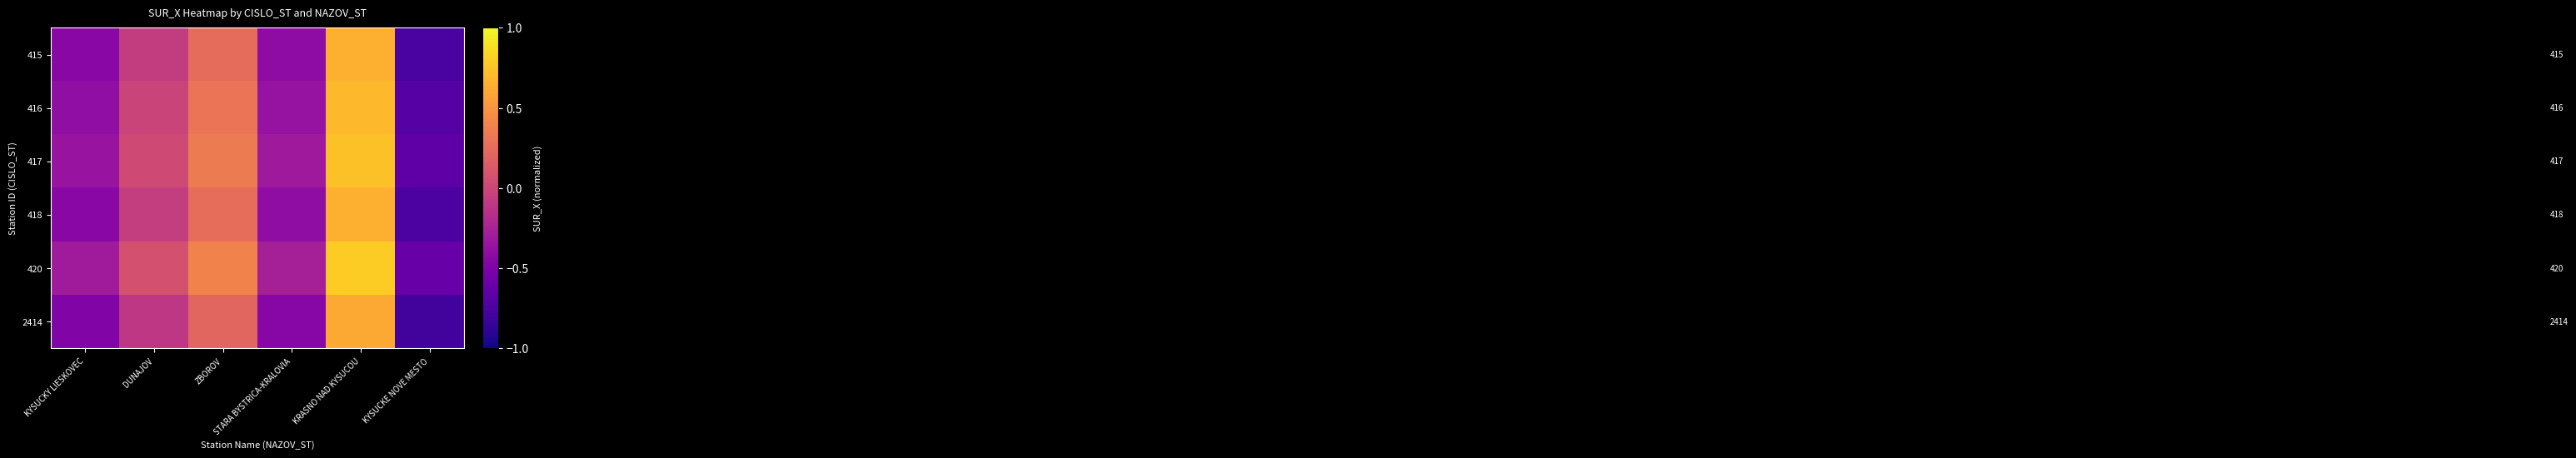

What is the minimum value shown in the chart?

-0.8